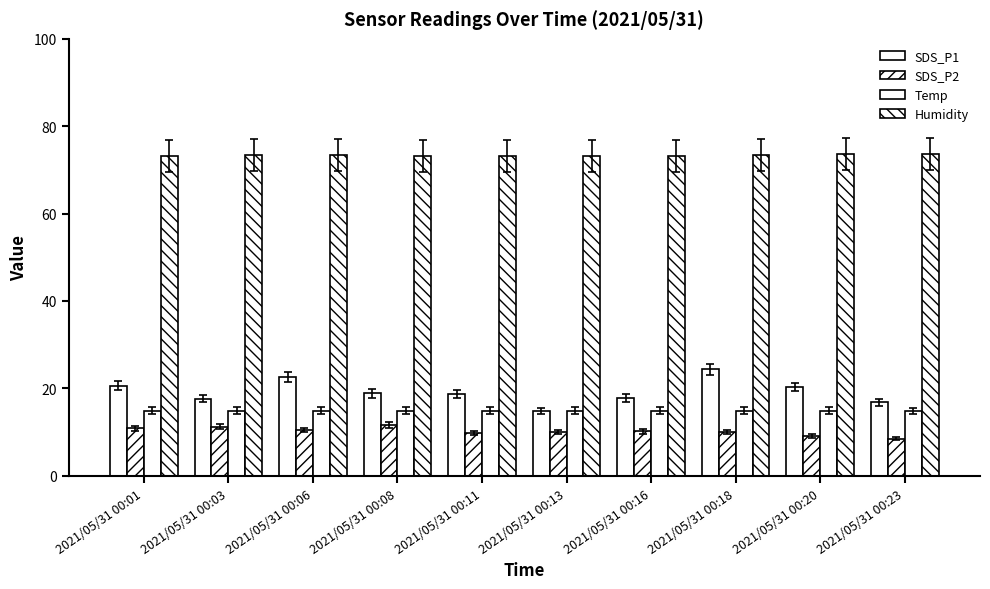

Does the chart contain stacked bars?

No